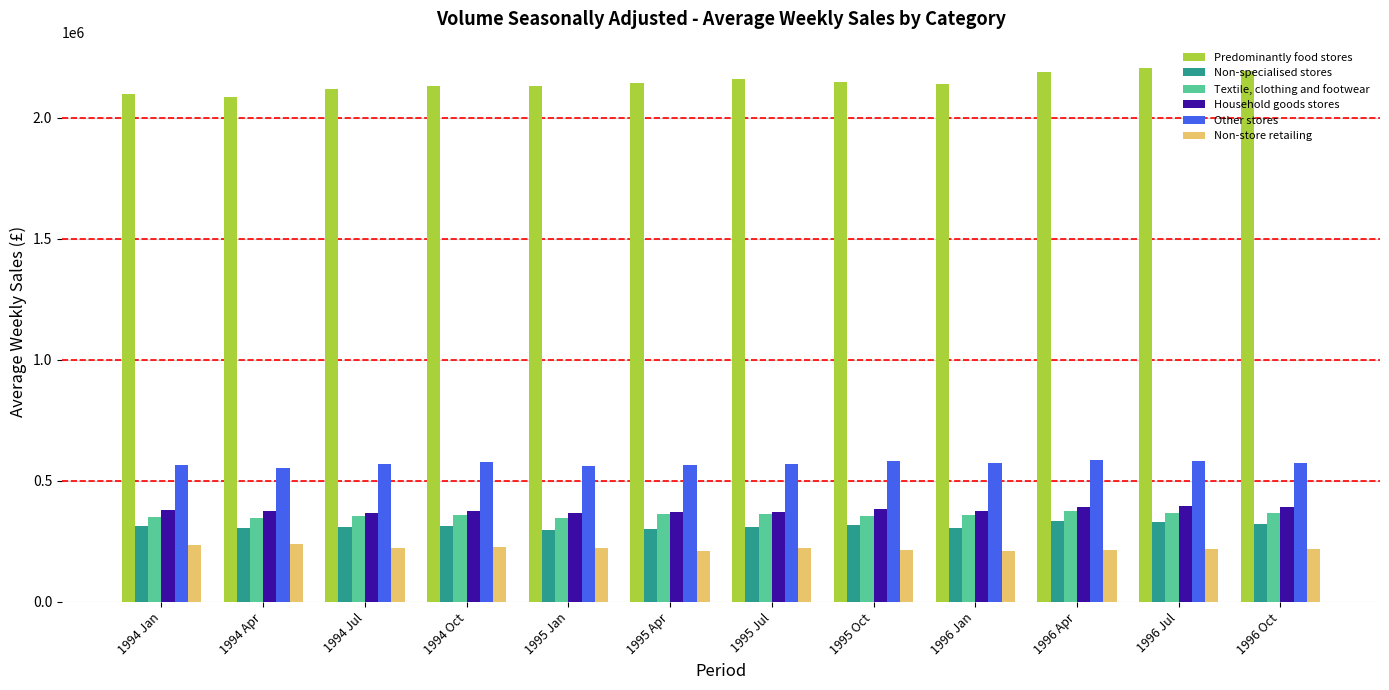

What is the value of the Non-store retailing bar at the 10th from the left?

213558.8